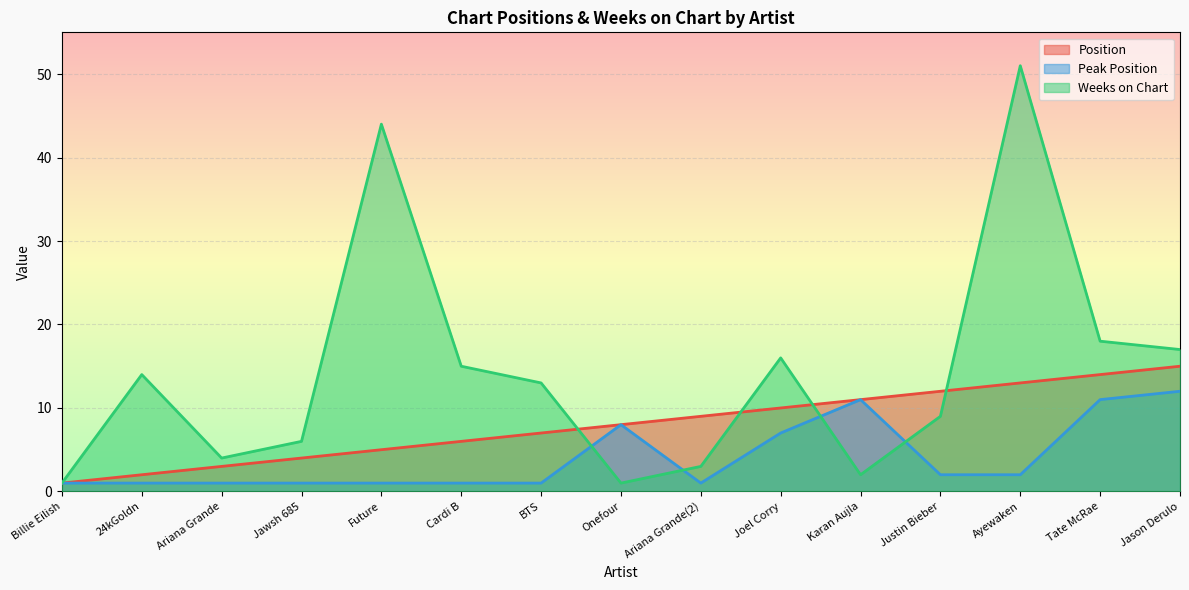

What is the value of the Peak Position point at the 10th from the left?

7